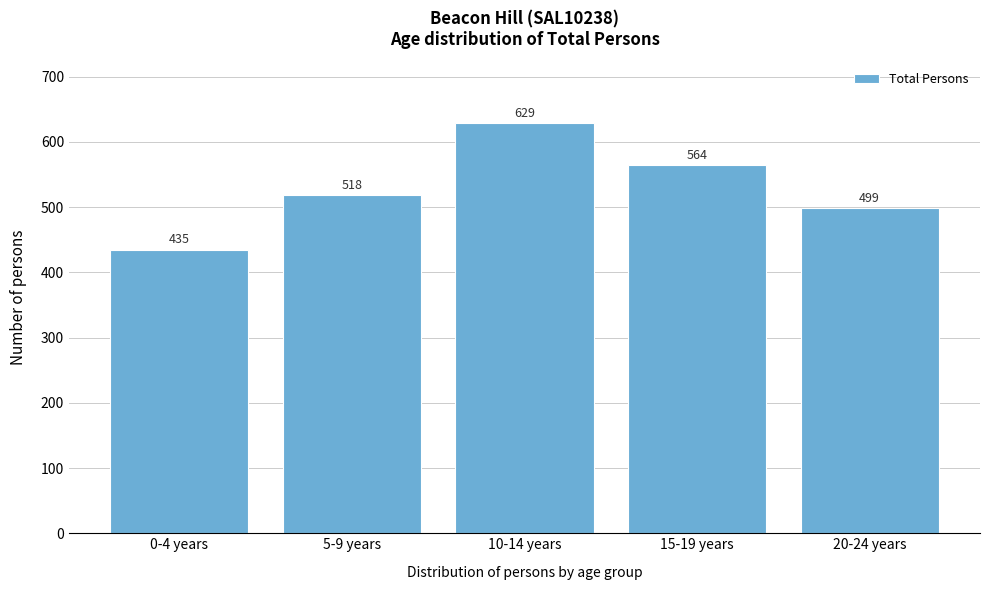

Reading left to right, extract all data points from this chart.

435	518	629	564	499